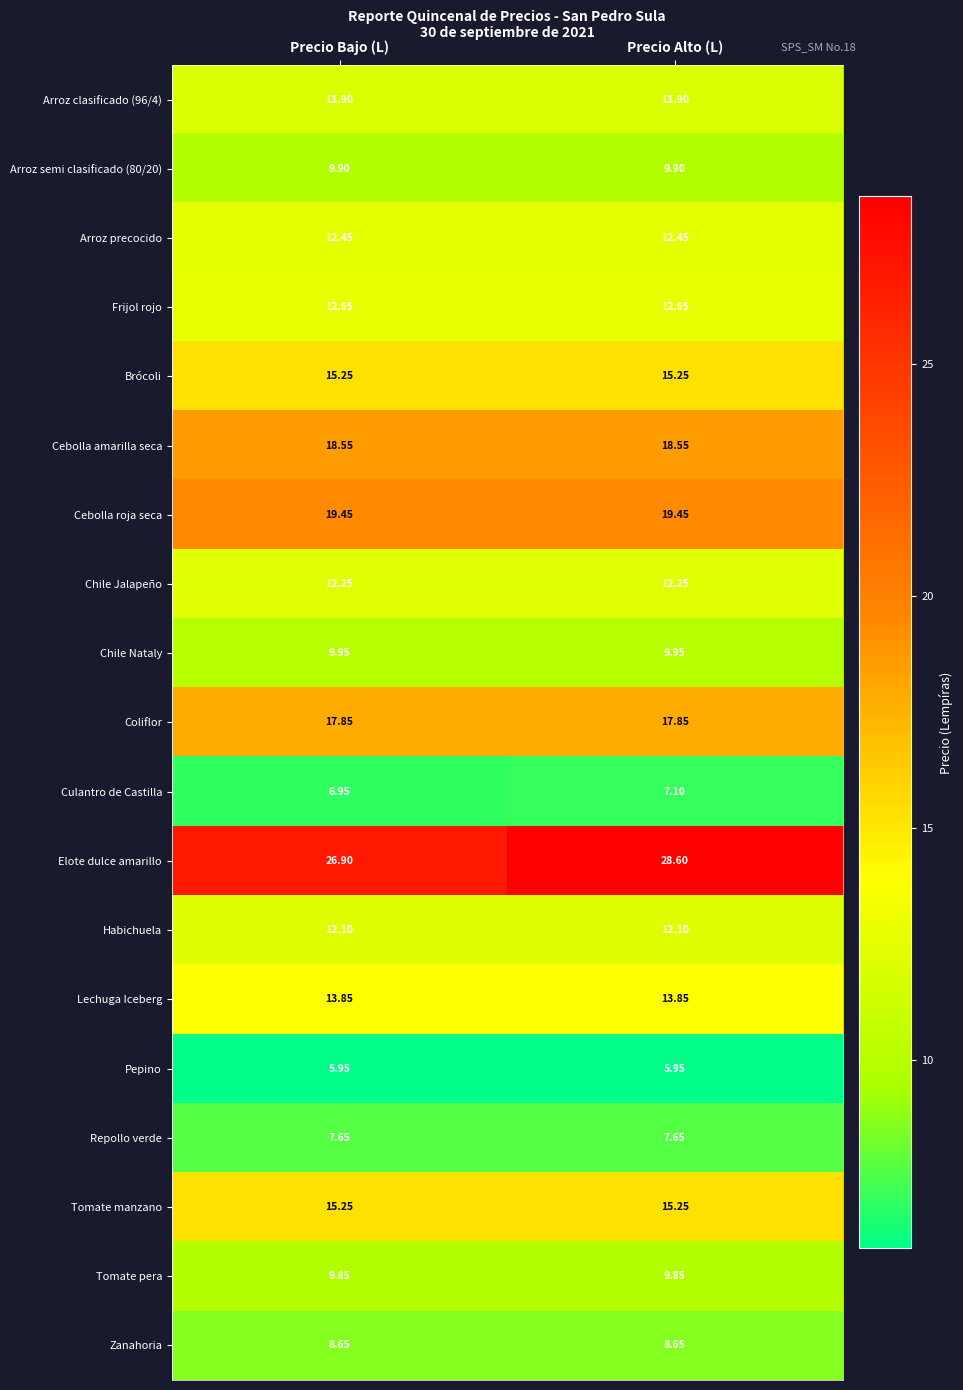

Is the value of Pepino at Precio Bajo (L) greater than the value of Tomate manzano at Precio Bajo (L)?

No